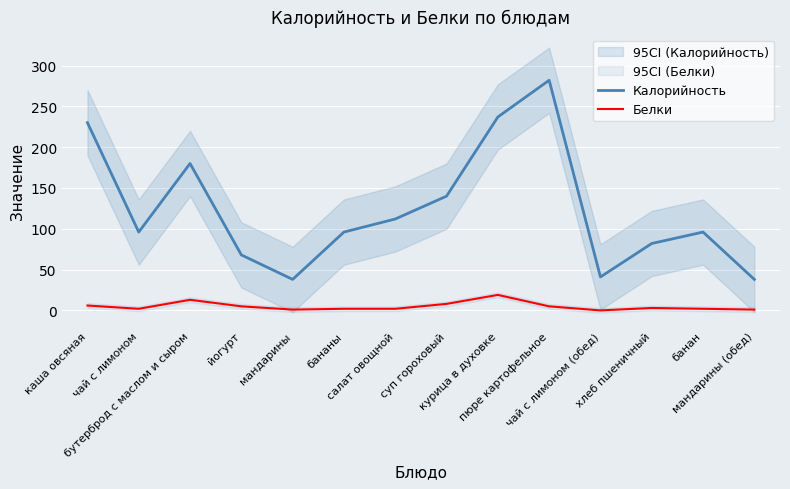

How many values in the Белки series exceed 3?

6